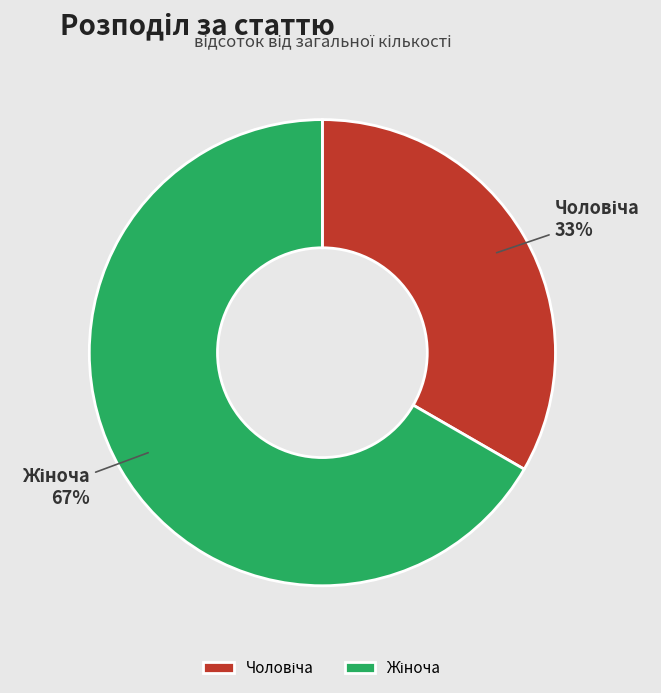

To the nearest percent, what is the average slice percentage?

50%